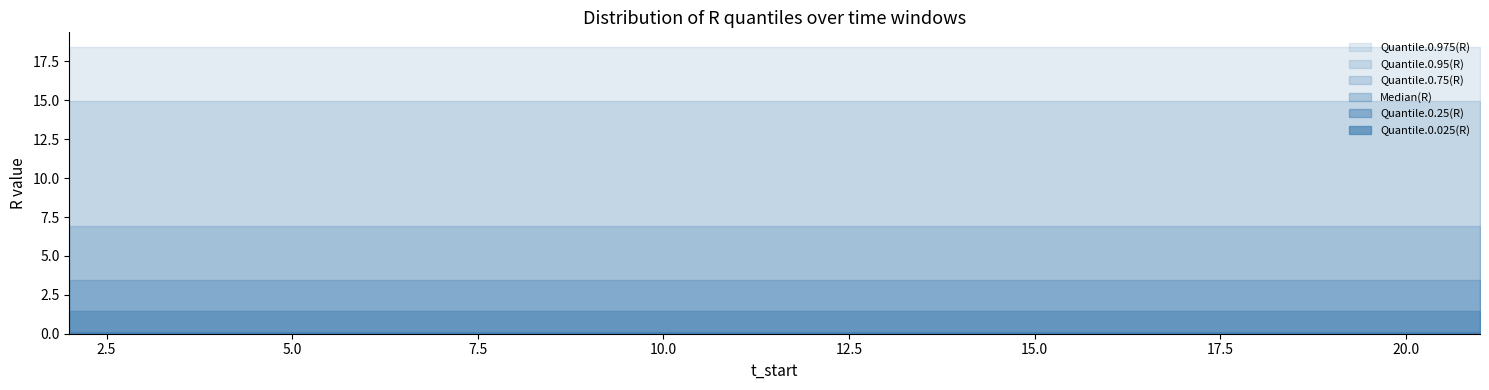

True or false: Quantile.0.975(R) has a value of 29.0 at 5.

False